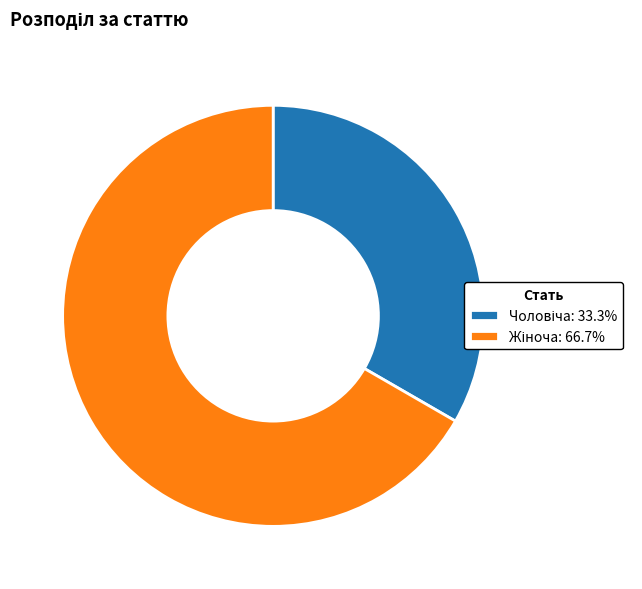

Does any single category account for the majority?

Yes